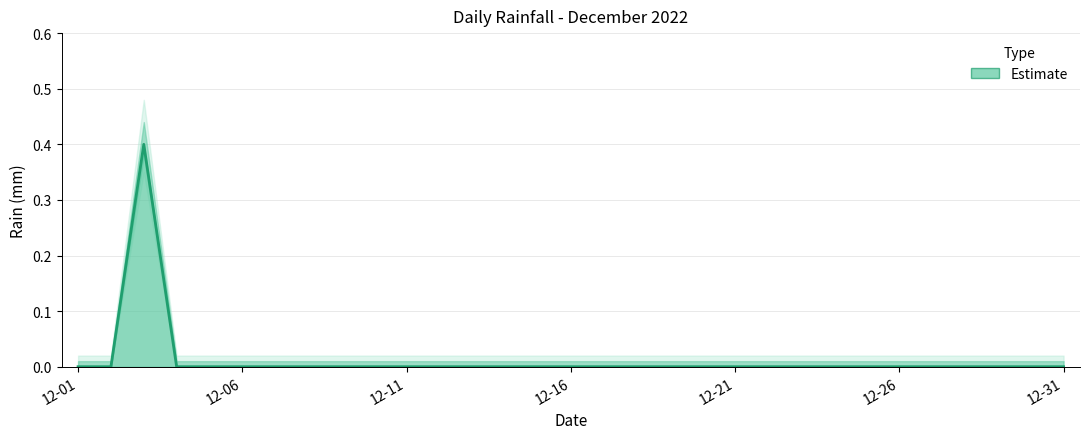

Does the chart have visible grid lines?

Yes